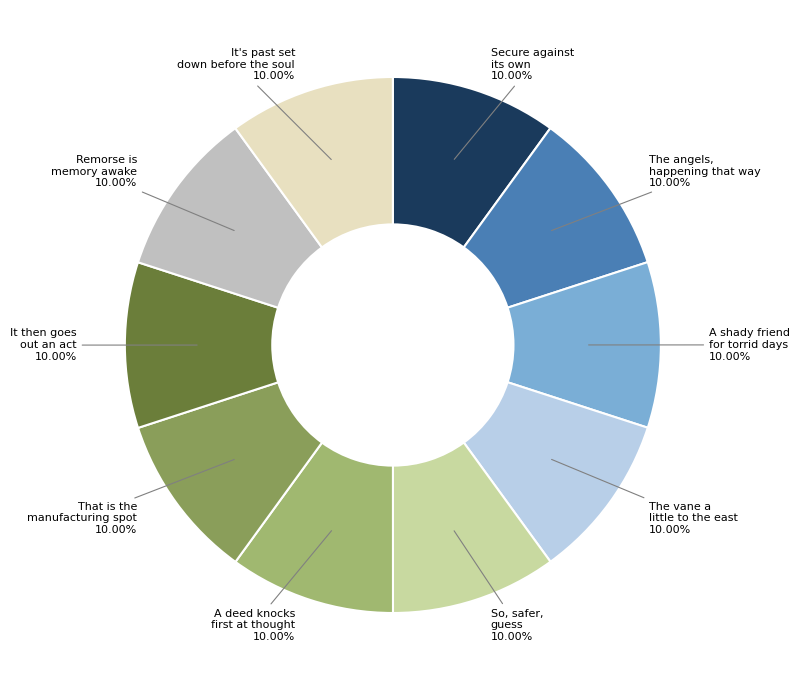

Is there a majority slice in this chart?

No